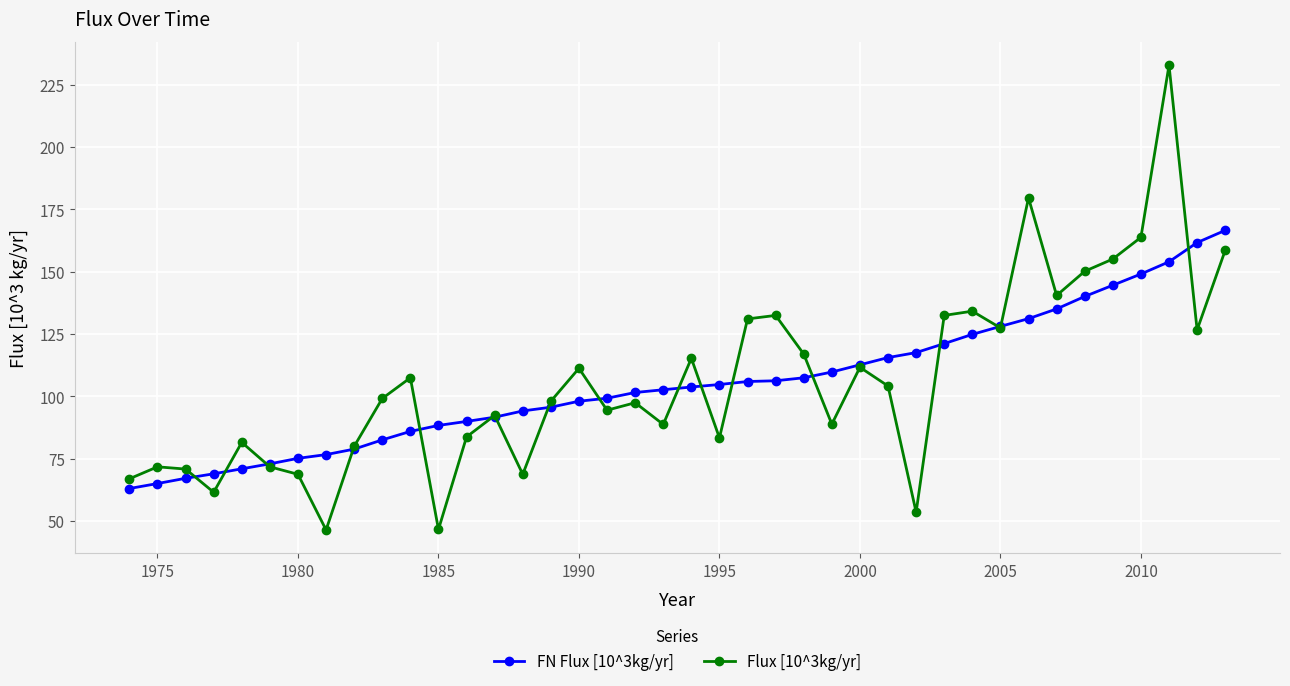

What is the greatest value displayed?

232.8